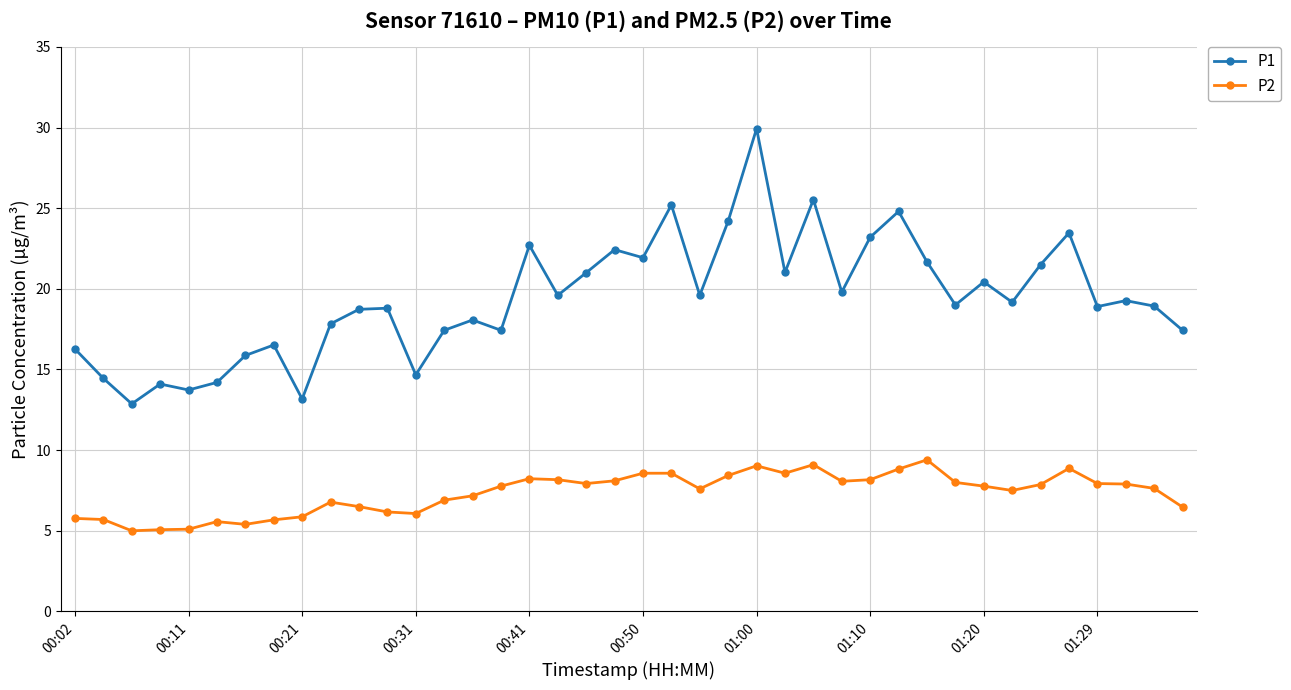

What are all the series names shown in the legend?

P1, P2